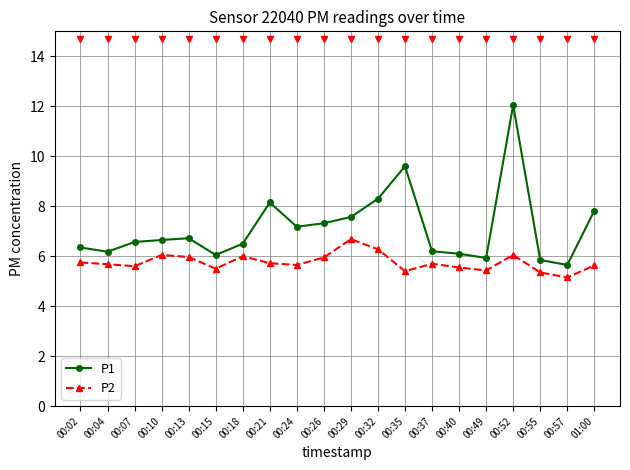

What is the label of the 11th point from the right?

00:26